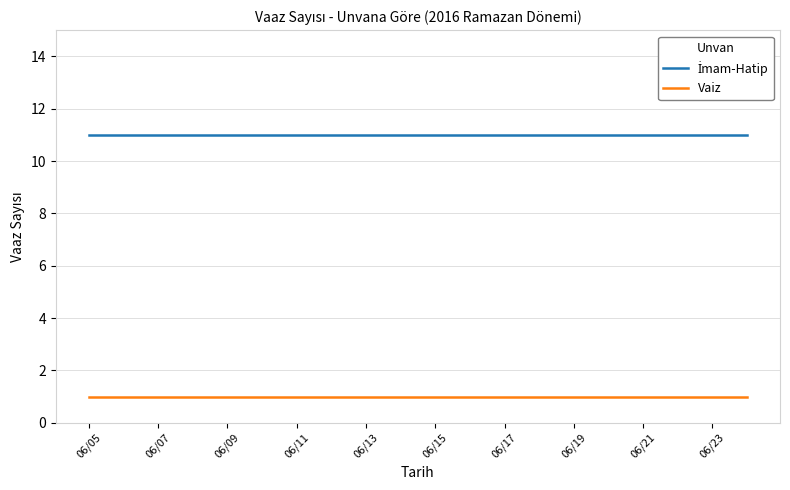

What is the sum of all İmam-Hatip values?

220